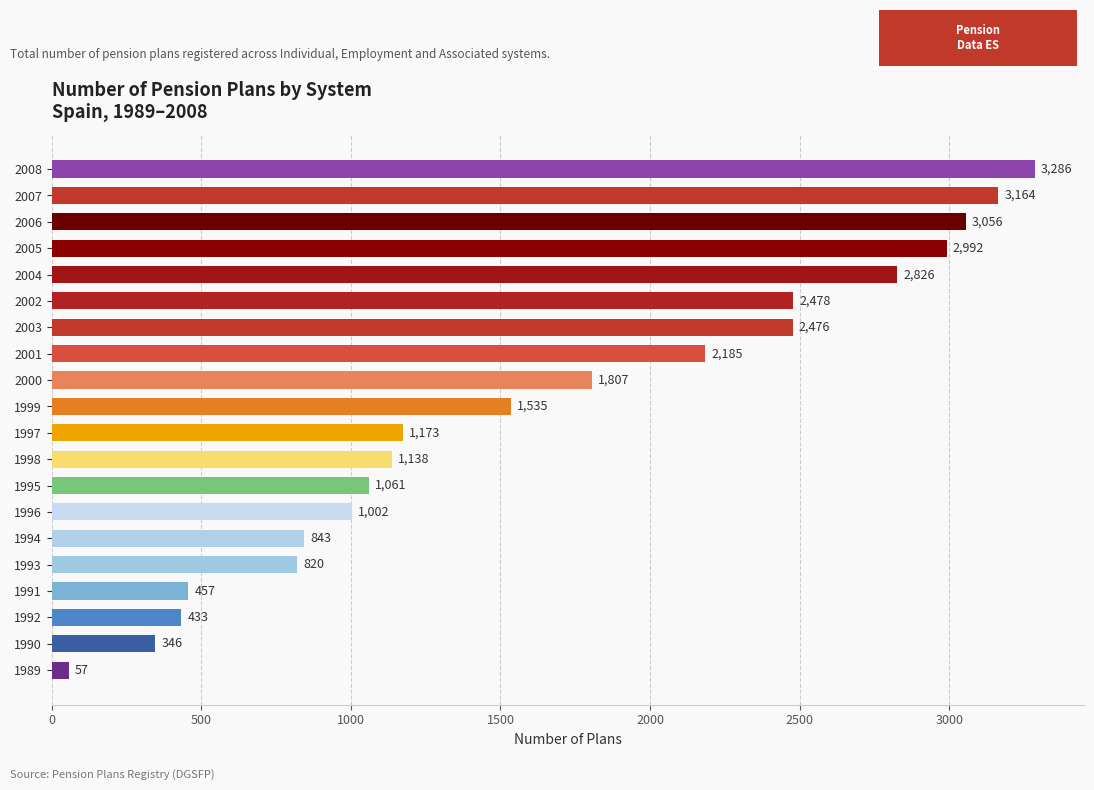

At which category does the chart reach its peak across all series?

2008